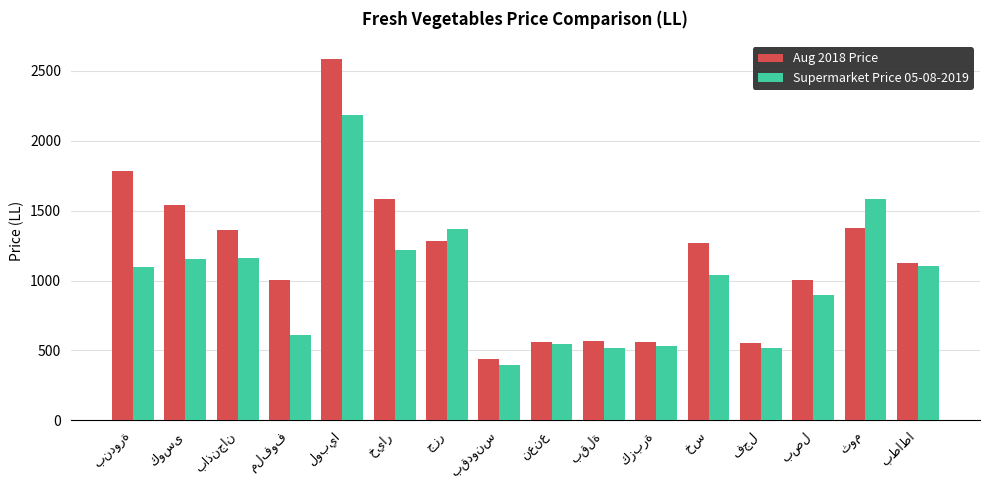

Which series has the widest spread of values?

Aug 2018 Price